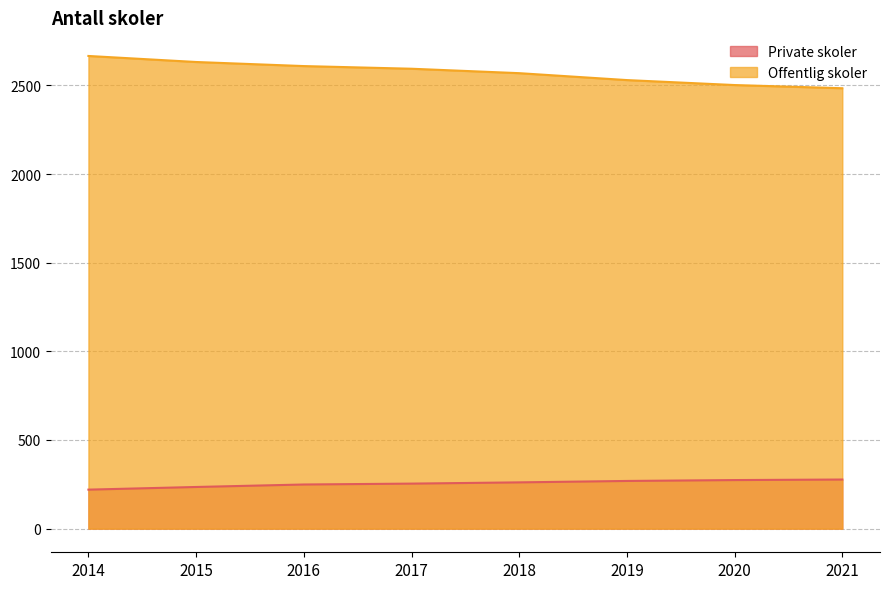

What is the difference between the maximum and second lowest values in the Private skoler series?

42